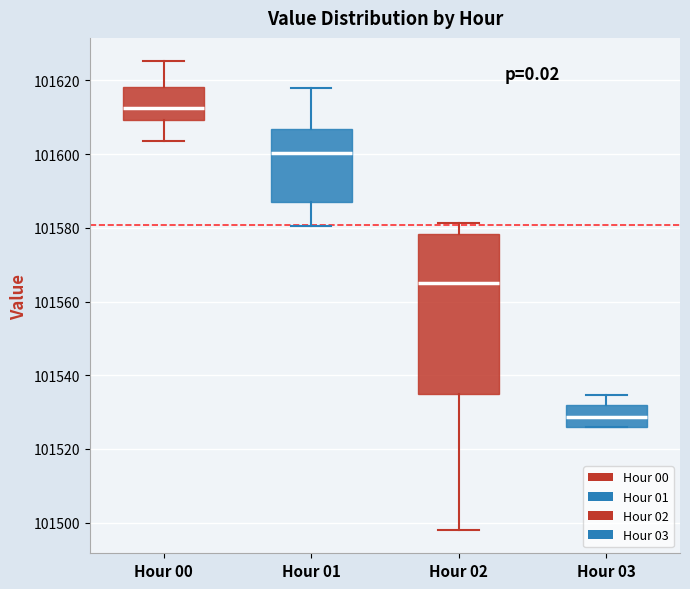

Where does the upper whisker of the box for Hour 03 end on the y-axis? The values are not printed on the chart, so give them approximately, as read against the axis.

101534